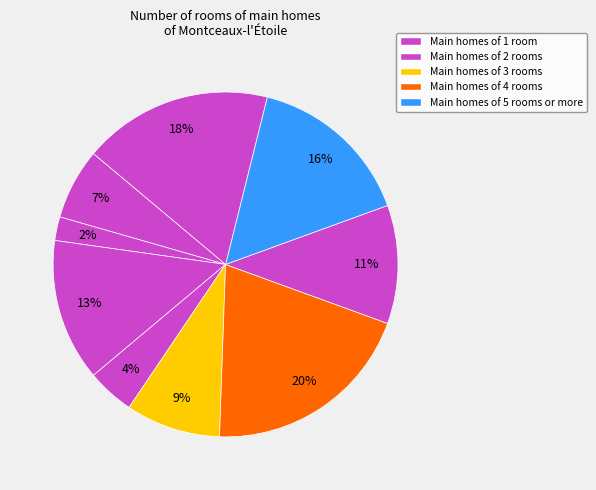

How many slices are in this pie chart?

9